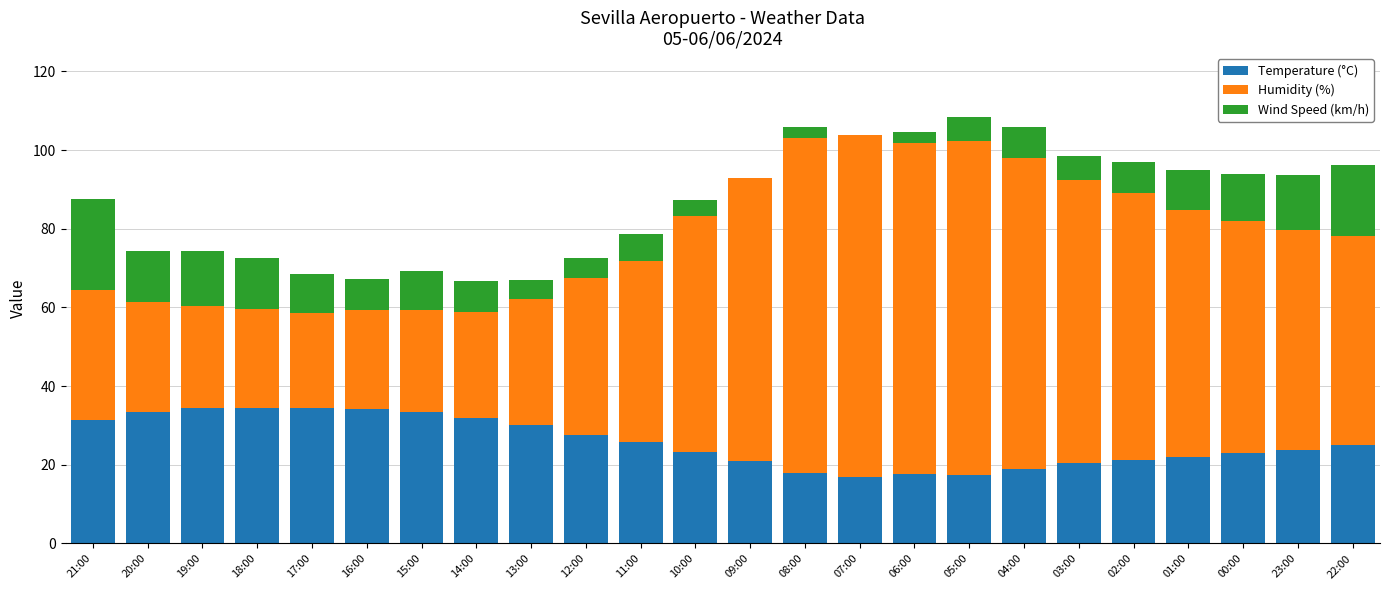

What is the total value across all series at 20:00?

74.4